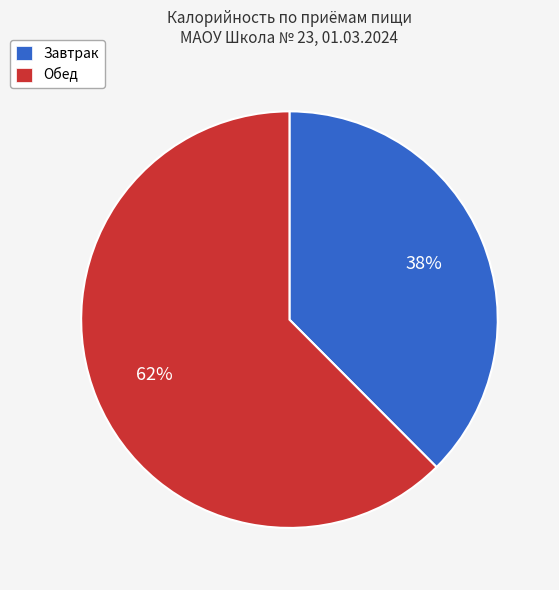

Between Завтрак and Обед, which is larger?

Обед